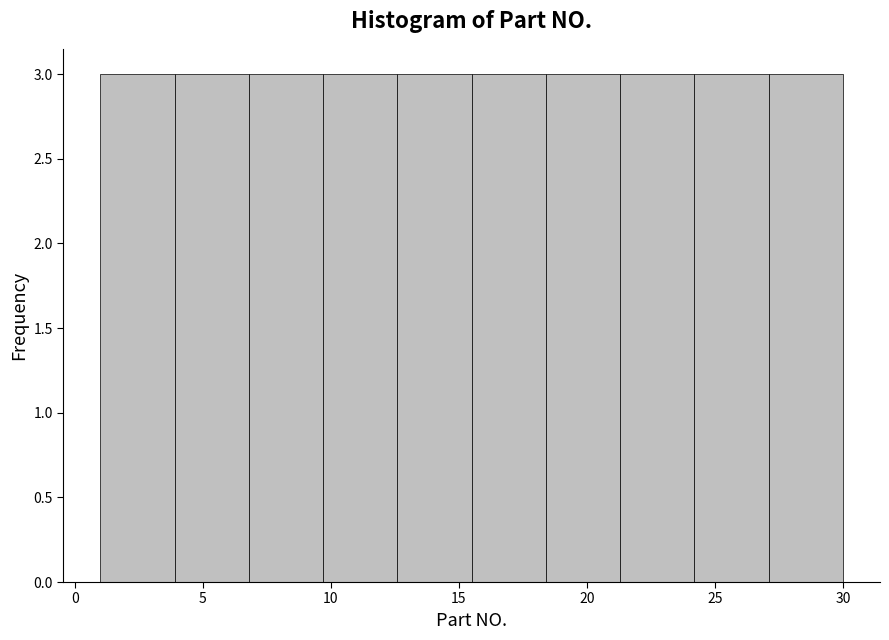

Reading left to right, transcribe this chart: for each bar, give the range it covers on the x-axis and its height. Neither the bar edges nor the heights are printed on the chart, so give them approximately, as read against the axes.

1.0 to 3.9: 3
3.9 to 6.8: 3
6.8 to 9.7: 3
9.7 to 12.6: 3
12.6 to 15.5: 3
15.5 to 18.4: 3
18.4 to 21.3: 3
21.3 to 24.2: 3
24.2 to 27.1: 3
27.1 to 30.0: 3